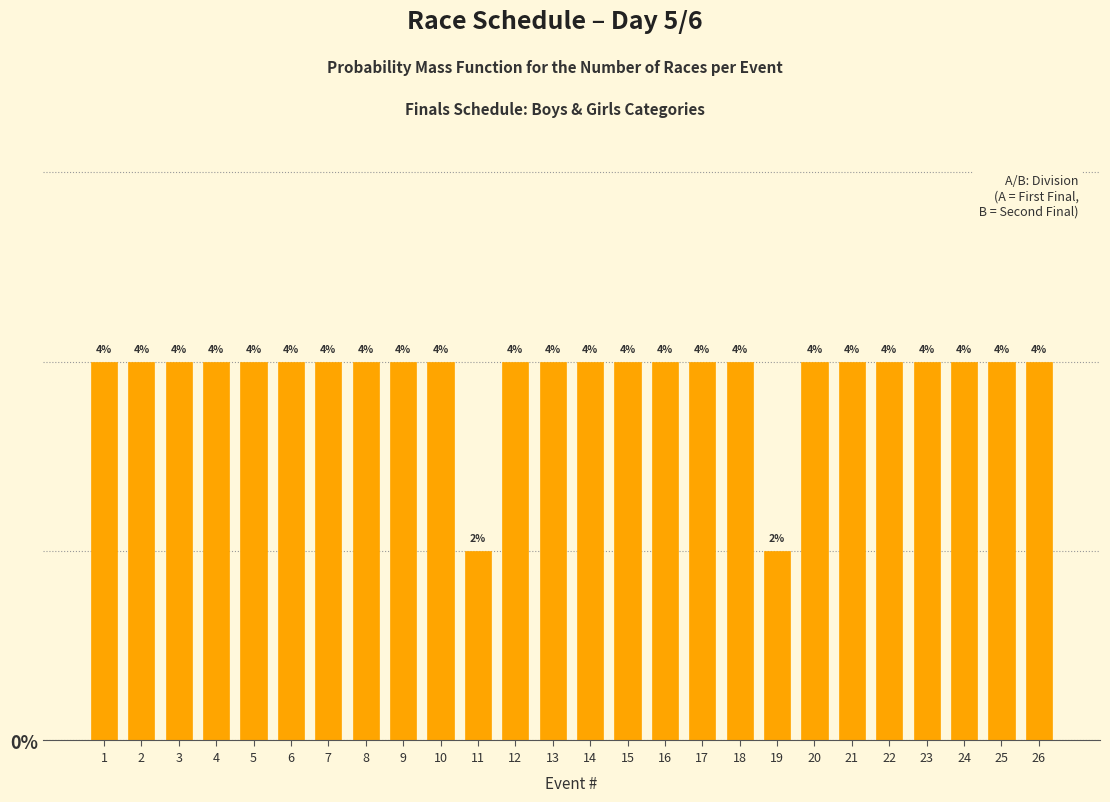

Reading left to right, transcribe all the data shown in this chart.

4	4	4	4	4	4	4	4	4	4	2	4	4	4	4	4	4	4	2	4	4	4	4	4	4	4